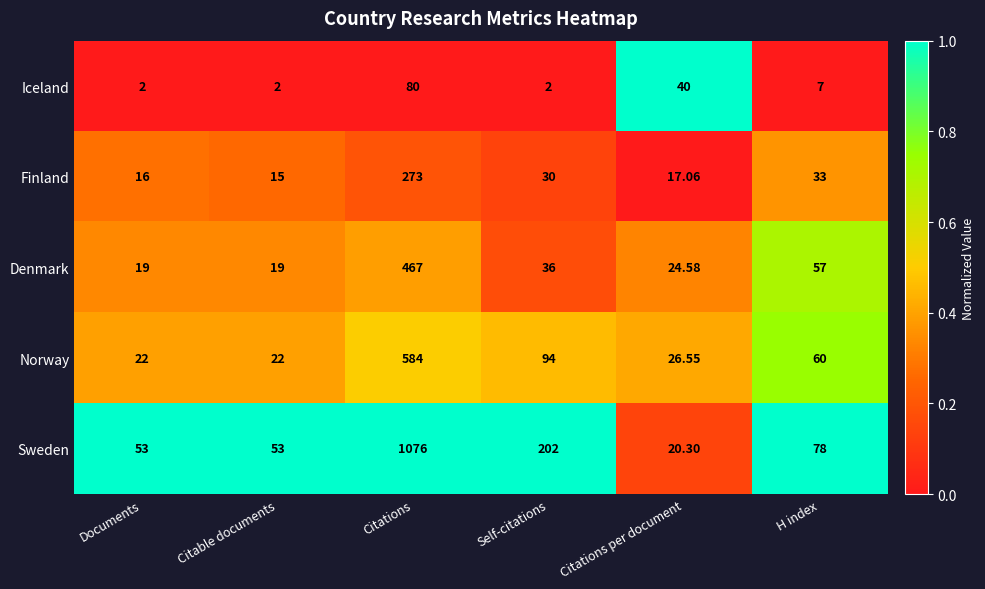

Which series has the largest range (max minus min)?

Sweden